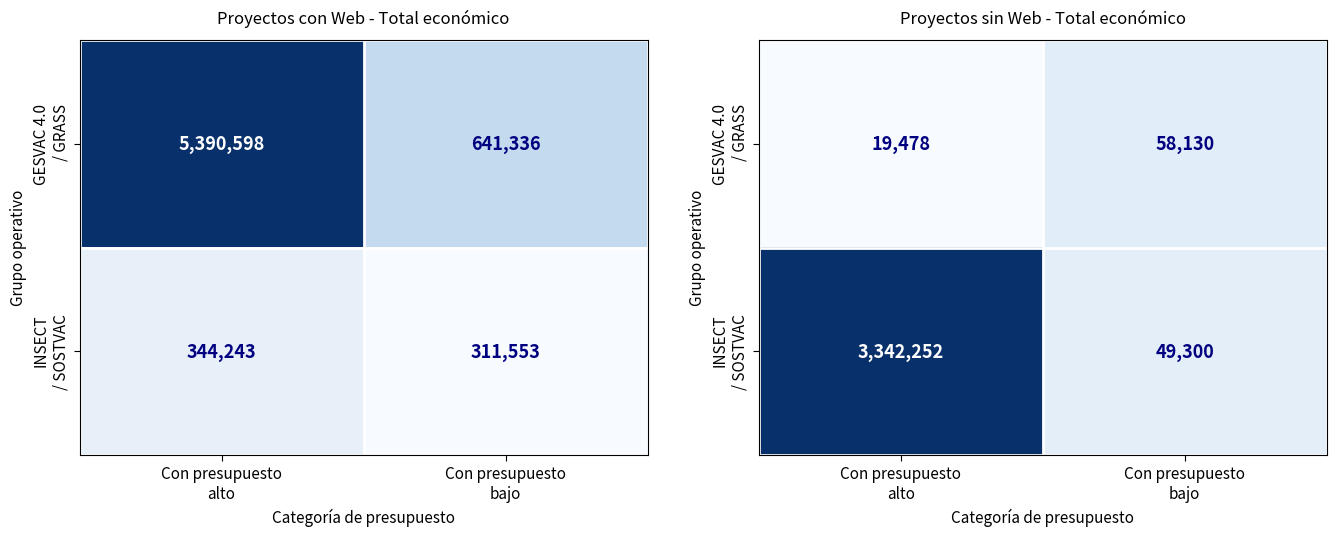

What is the spread (max minus min) of values at Con presupuesto
bajo?

8830